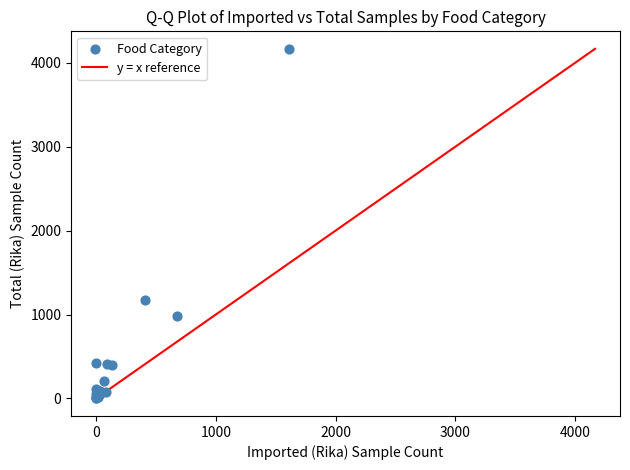

What Y value in the scatter plot is closest to 2084?

1176